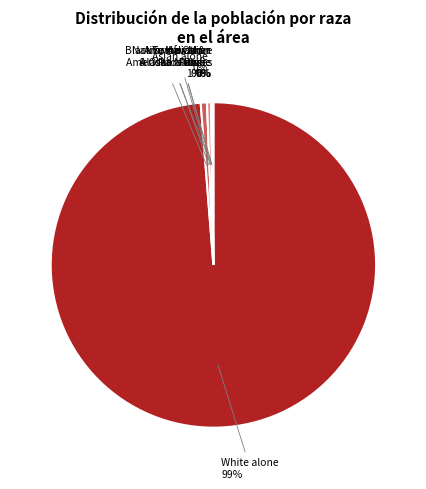

To the nearest percent, what is the average slice percentage?

14%